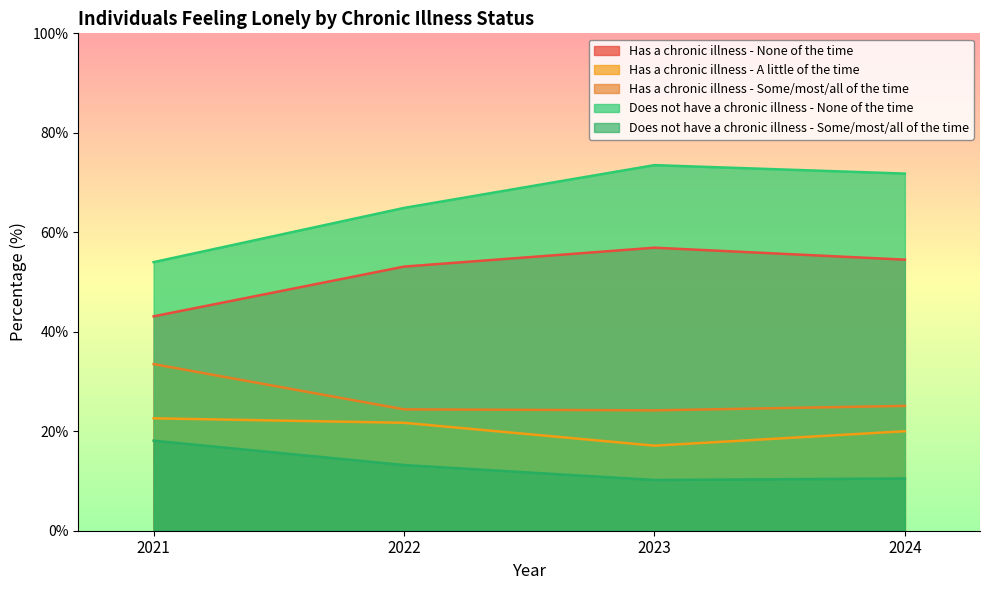

Where does the Has a chronic illness - Some/most/all of the time series first go above 25?

2021